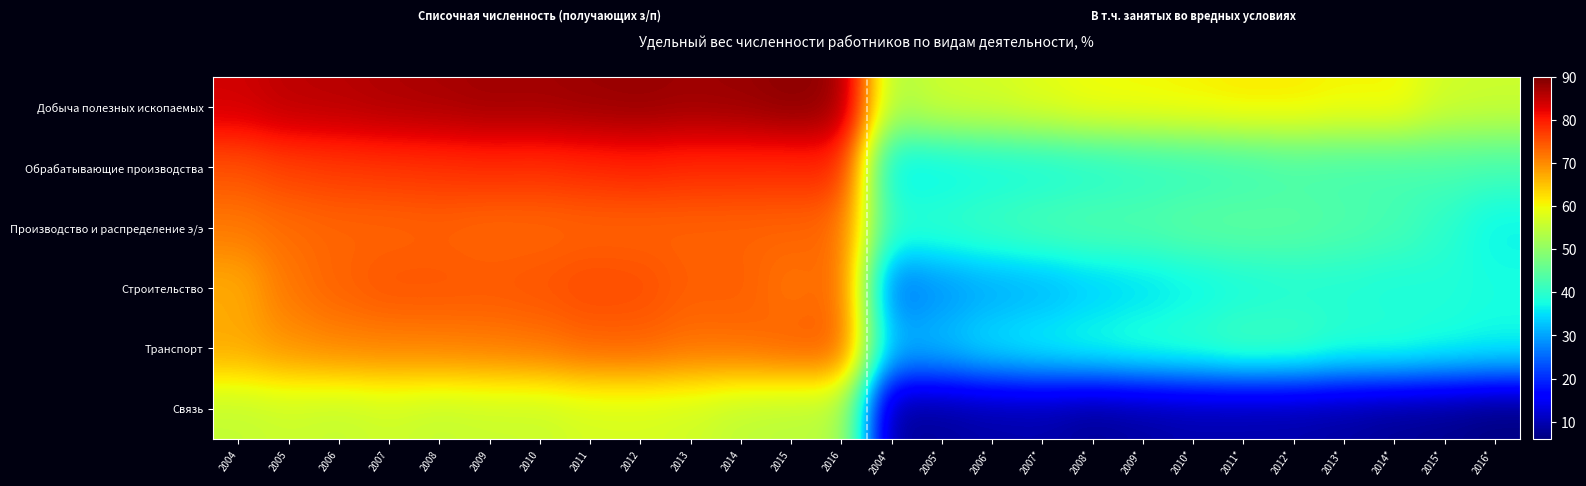

What is the smallest value displayed?

6.1